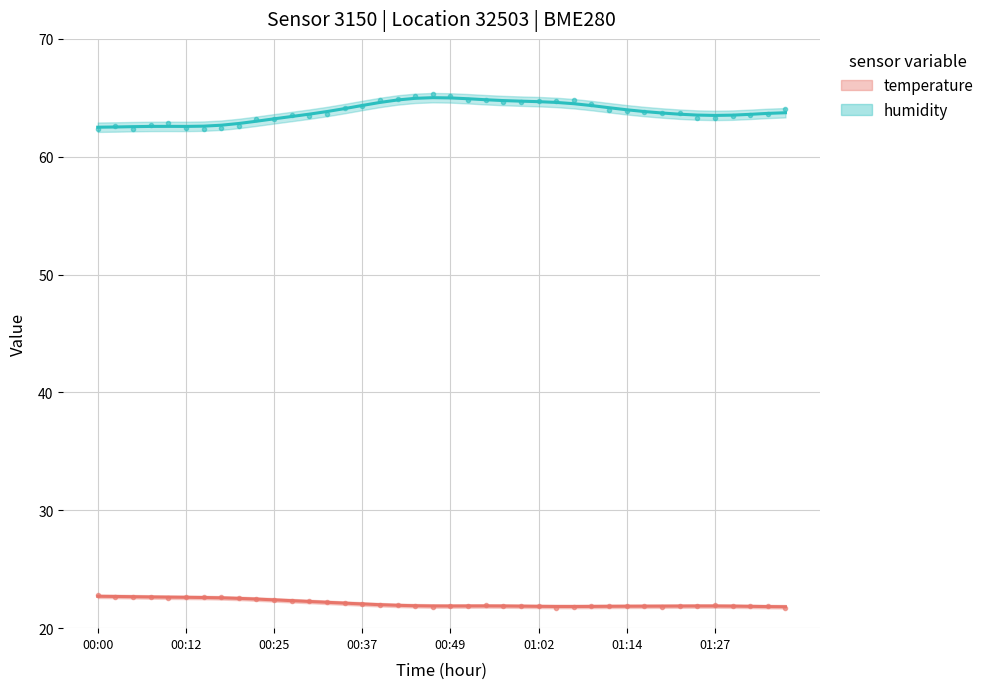

Count the number of data series in this chart.

2